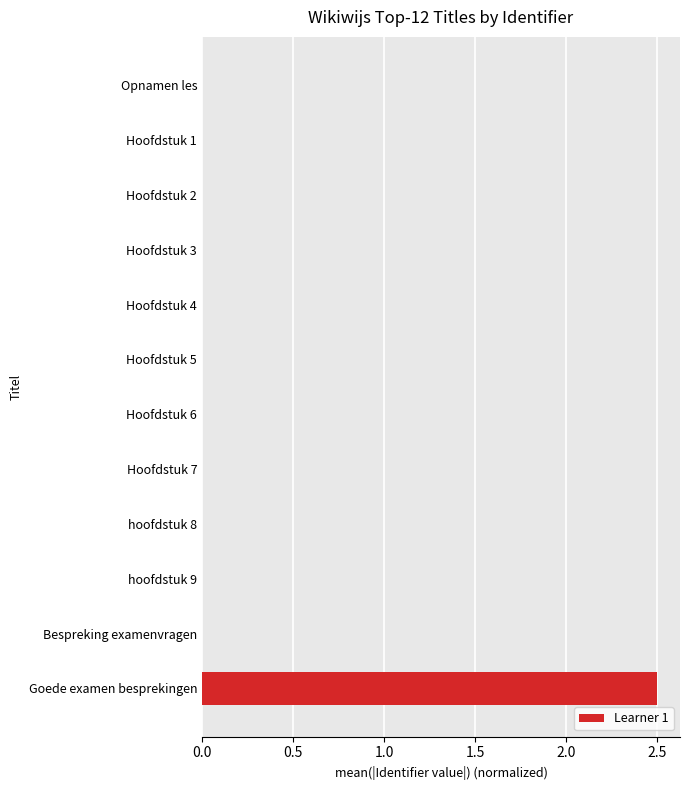

The value at Goede examen besprekingen is 2.5. True or false?

True